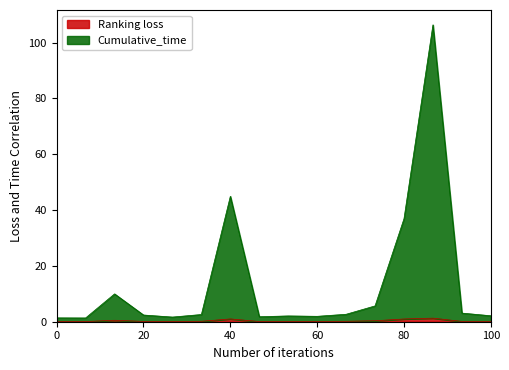

What is the maximum value shown in the chart?

106.4